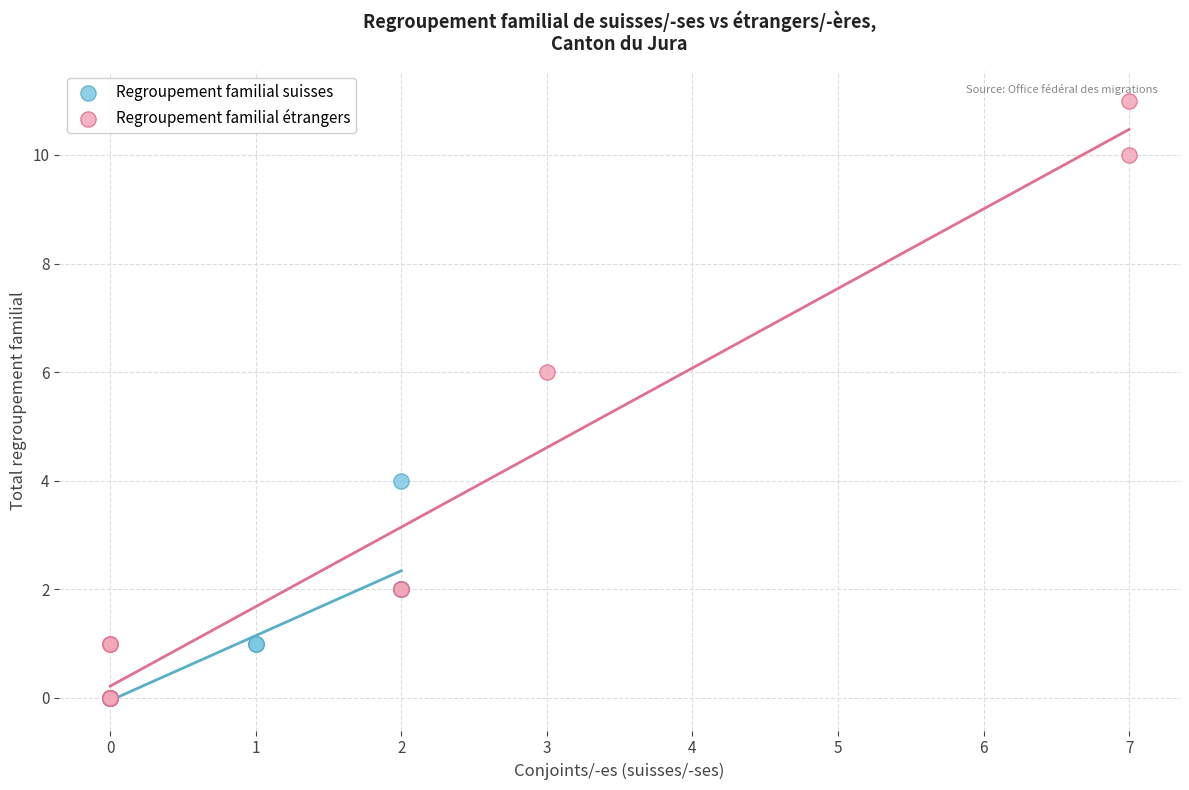

Which series reaches the maximum Y coordinate?

Regroupement familial étrangers